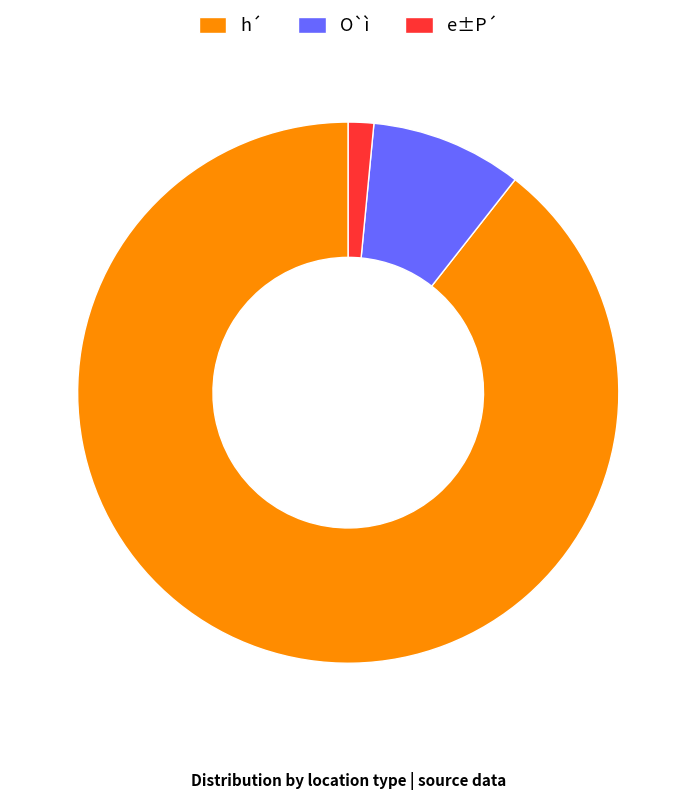

Is it true that h´ is 11% of the pie?

False